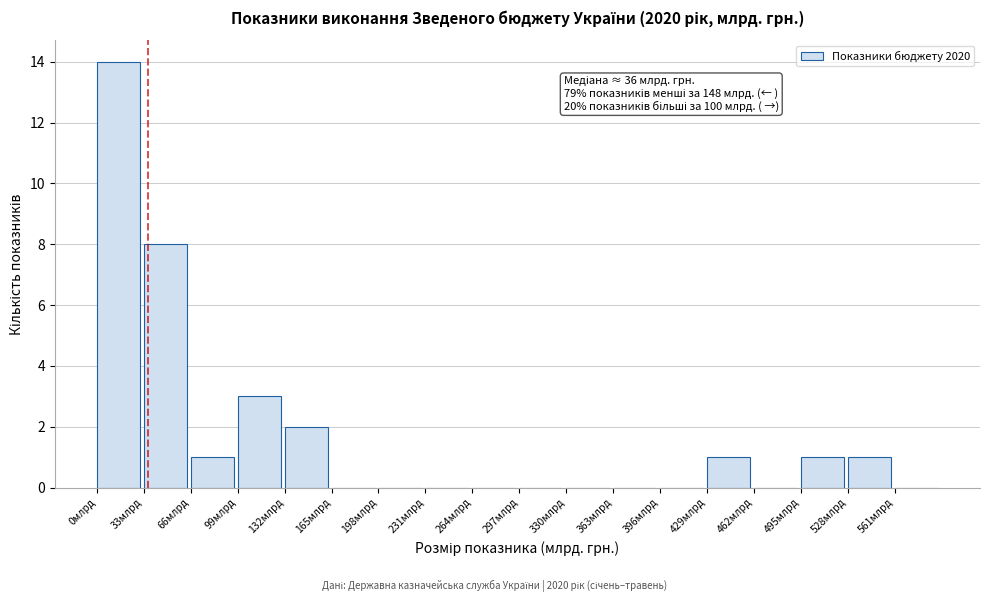

Over which range of the x-axis is the bar tallest?

0 to 33